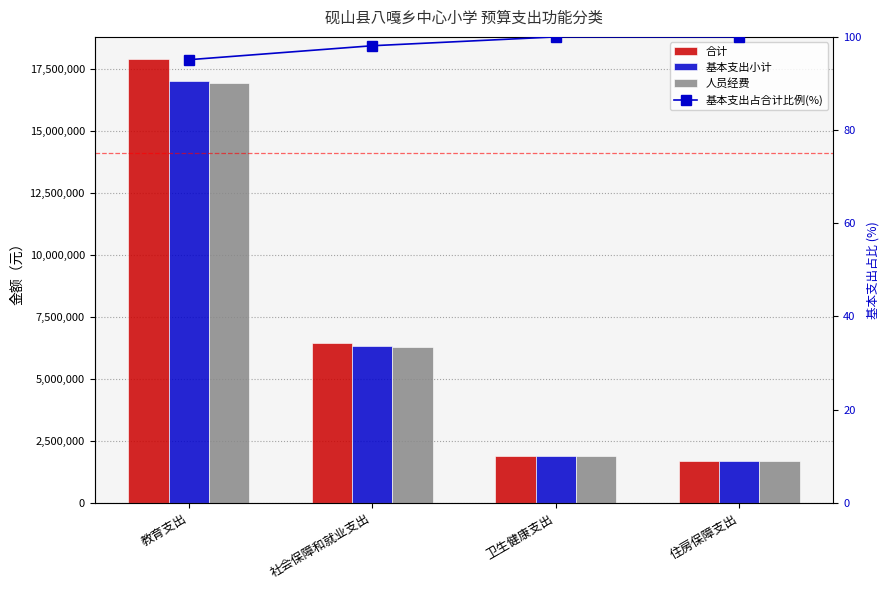

Reading left to right, transcribe all the data shown in this chart.

合计: 17894327.3	6456051.5	1882929.3	1667677.1
基本支出小计: 17021187.3	6335715.5	1882929.3	1667677.1
人员经费: 16941109.0	6300915.5	1882929.3	1667677.1
基本支出占合计比例(%): 95.1	98.1	100.0	100.0